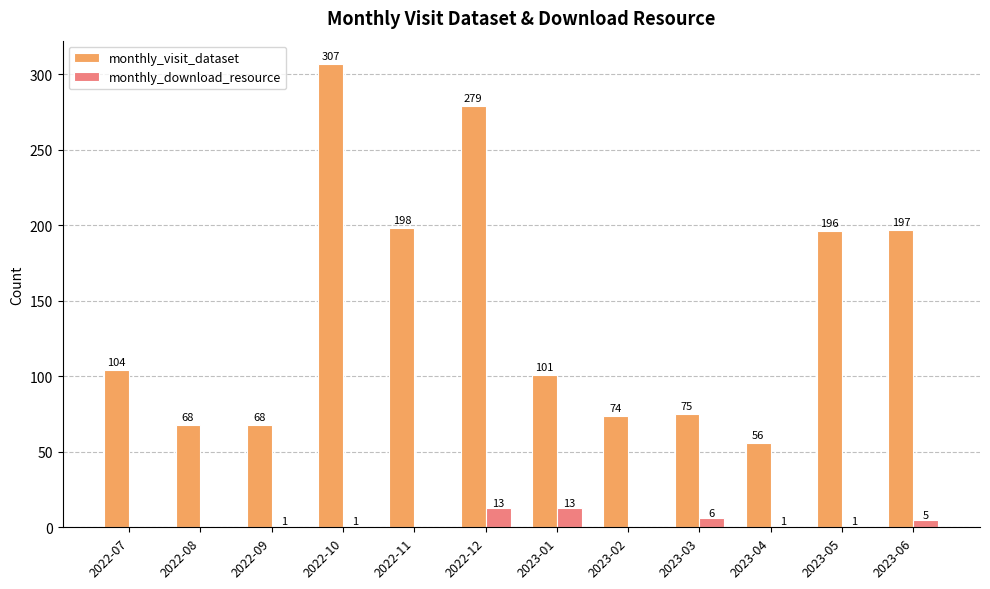

The monthly_visit_dataset series shows 465 at 2022-12. True or false?

False